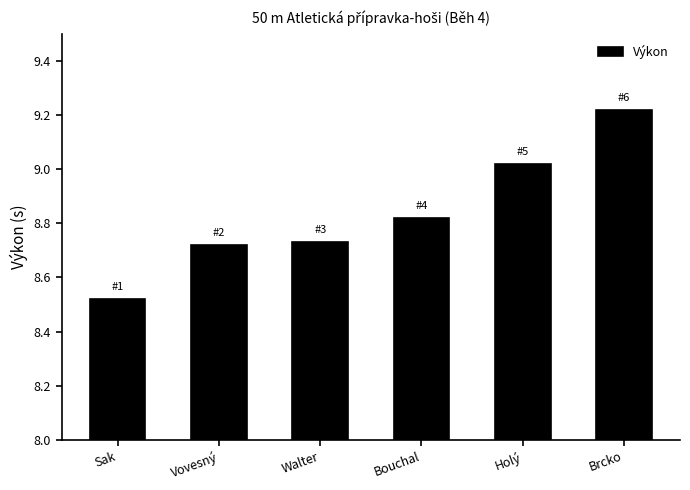

Which category has the lowest value across all series?

Sak